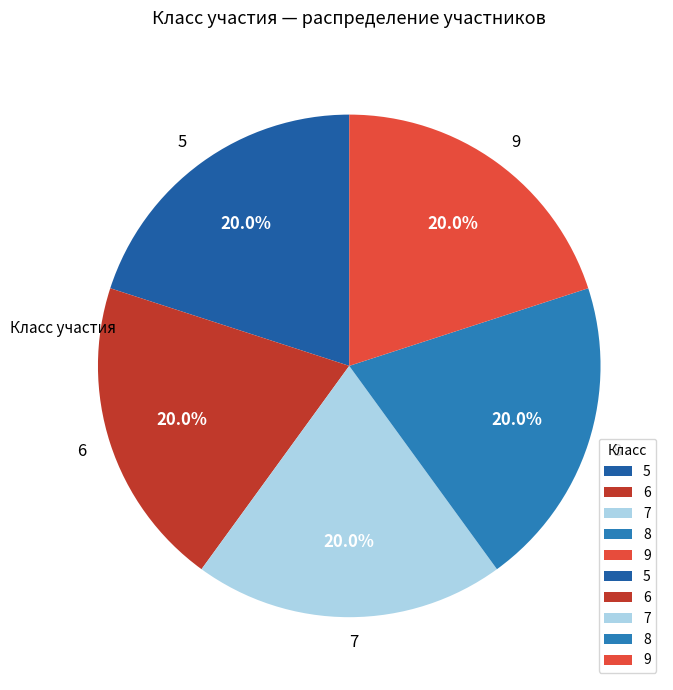

How many slices are in this pie chart?

5